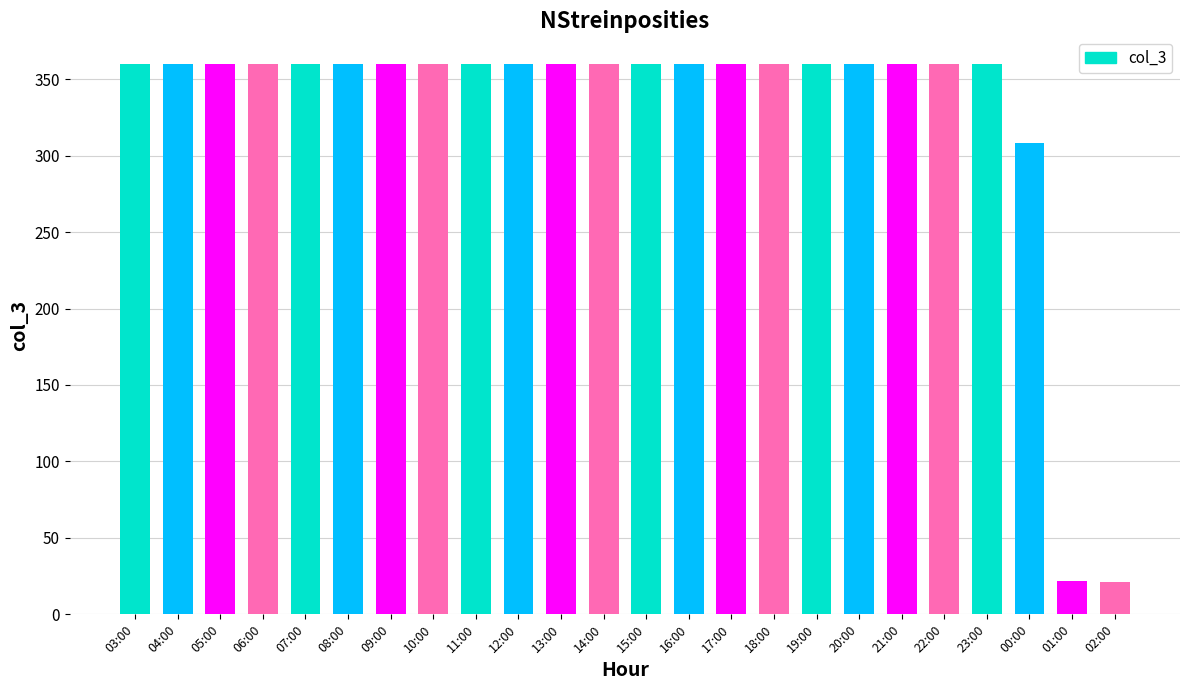

What is the label of the 16th bar from the left?

18:00